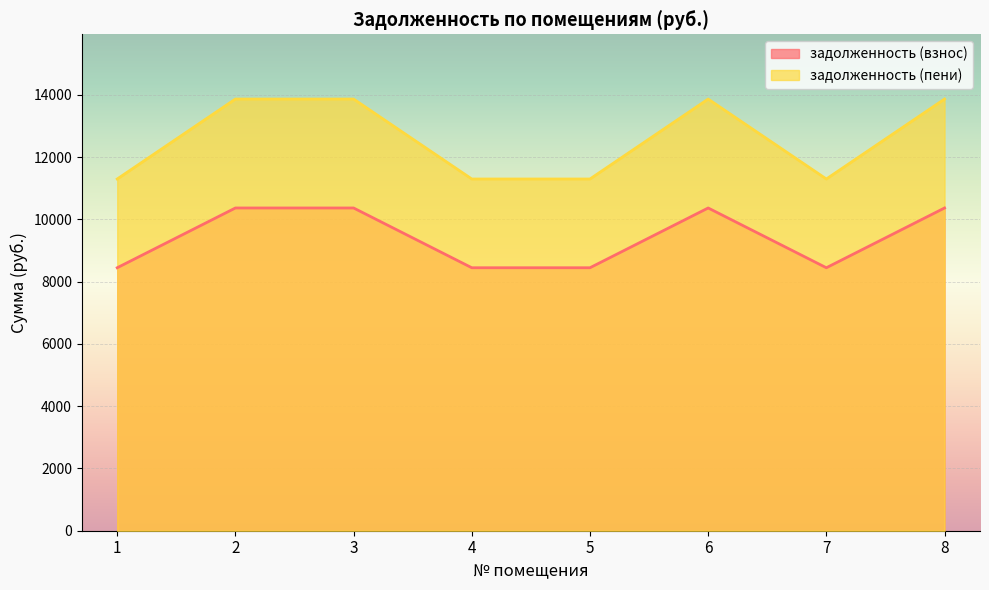

Reading left to right, list all the values displayed in this chart.

задолженность (взнос): 1=8448.0	2=10368.0	3=10368.0	4=8448.0	5=8448.0	6=10368.0	7=8448.0	8=10368.0
задолженность (пени): 1=11299.2	2=13867.2	3=13867.2	4=11299.2	5=11299.2	6=13867.2	7=11299.2	8=13867.2